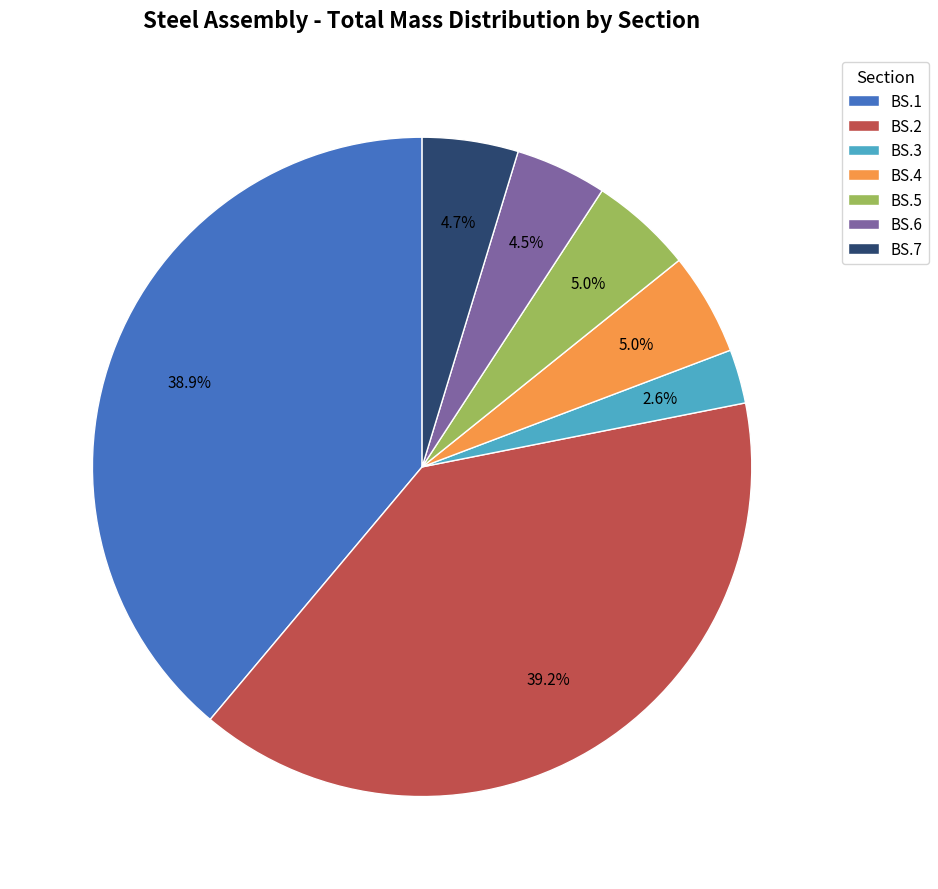

Which has a higher value, BS.5 or BS.3?

BS.5